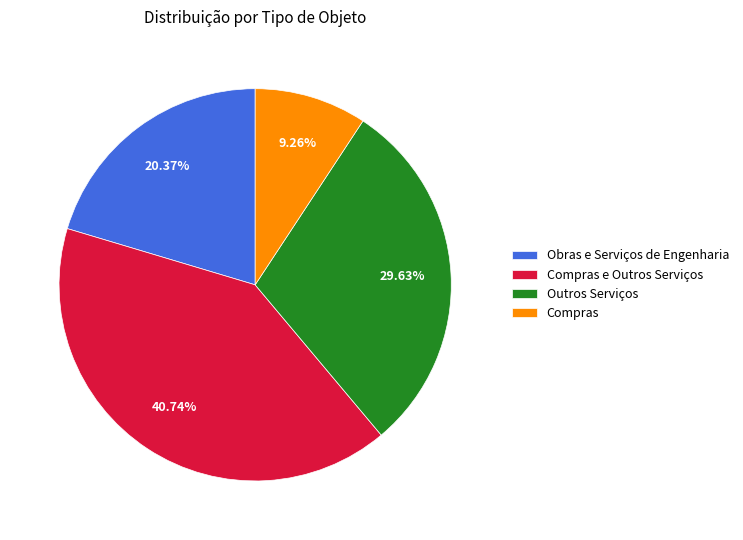

Approximately how many times larger is the value at Obras e Serviços de Engenharia compared to Outros Serviços?

0.7